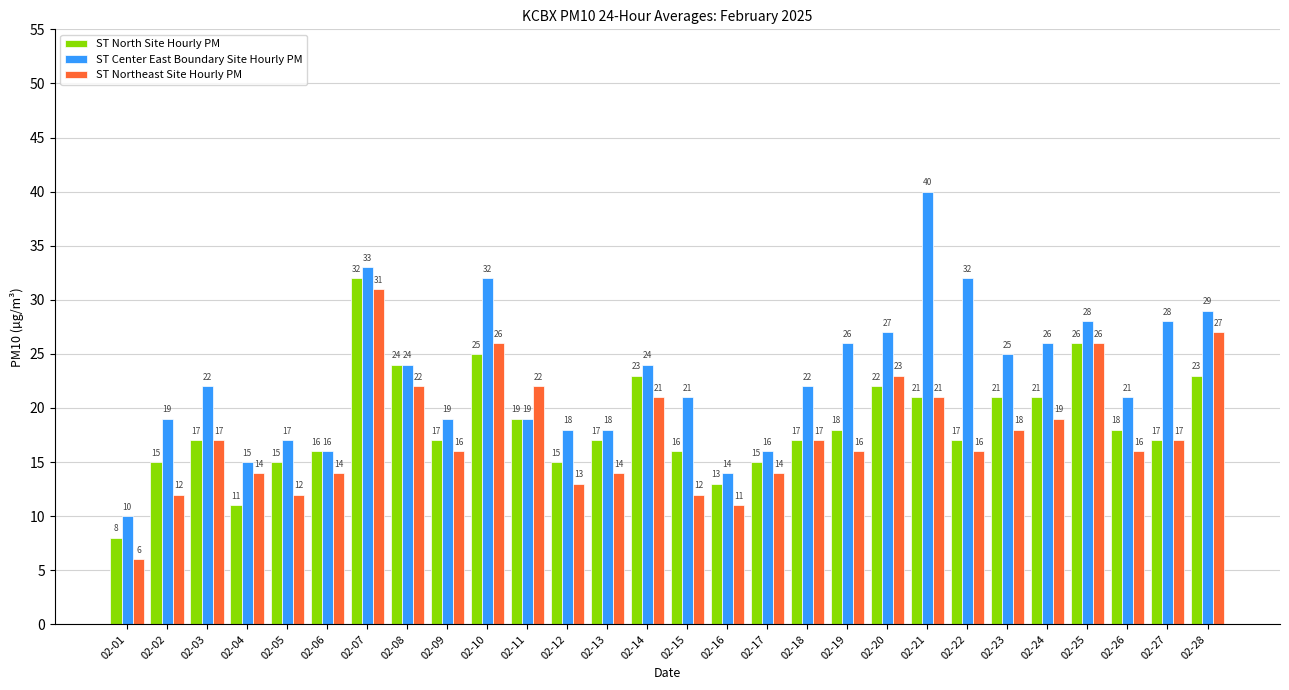

What is the average value of the ST Northeast Site Hourly PM series?

18